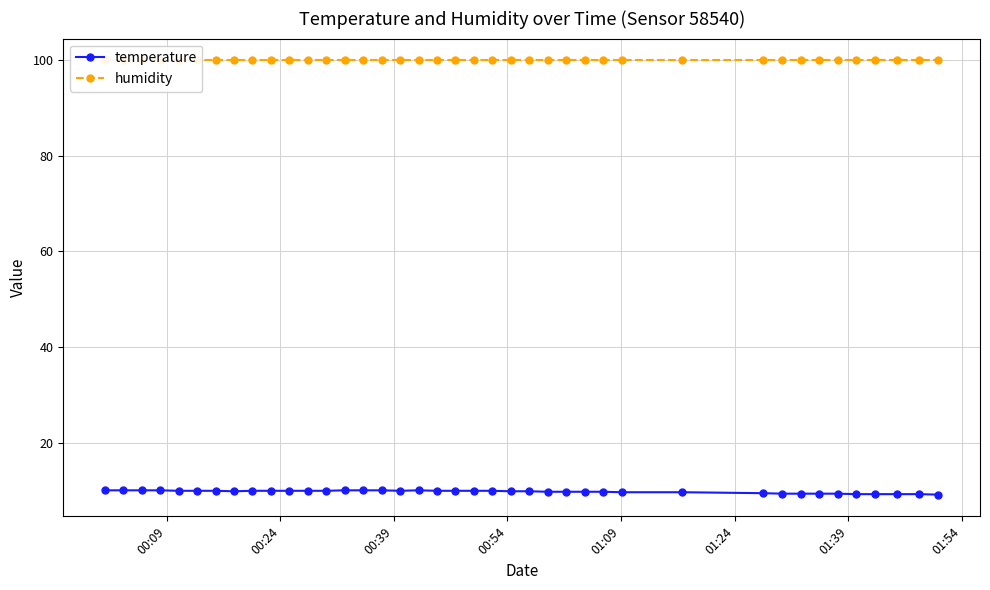

What is the value of the temperature point at the 21st from the left?

10.0